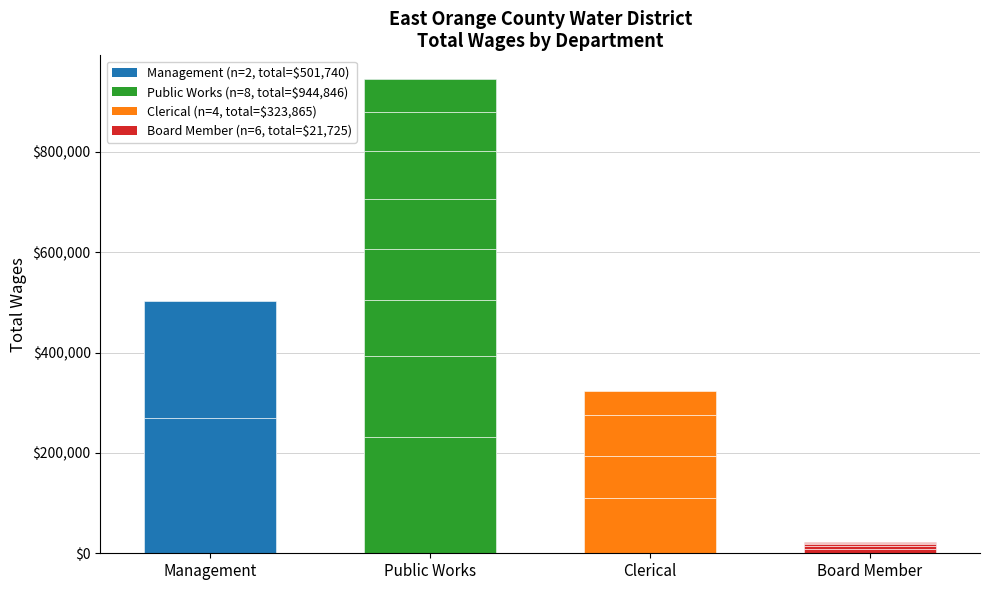

How many bars are there in total?

4